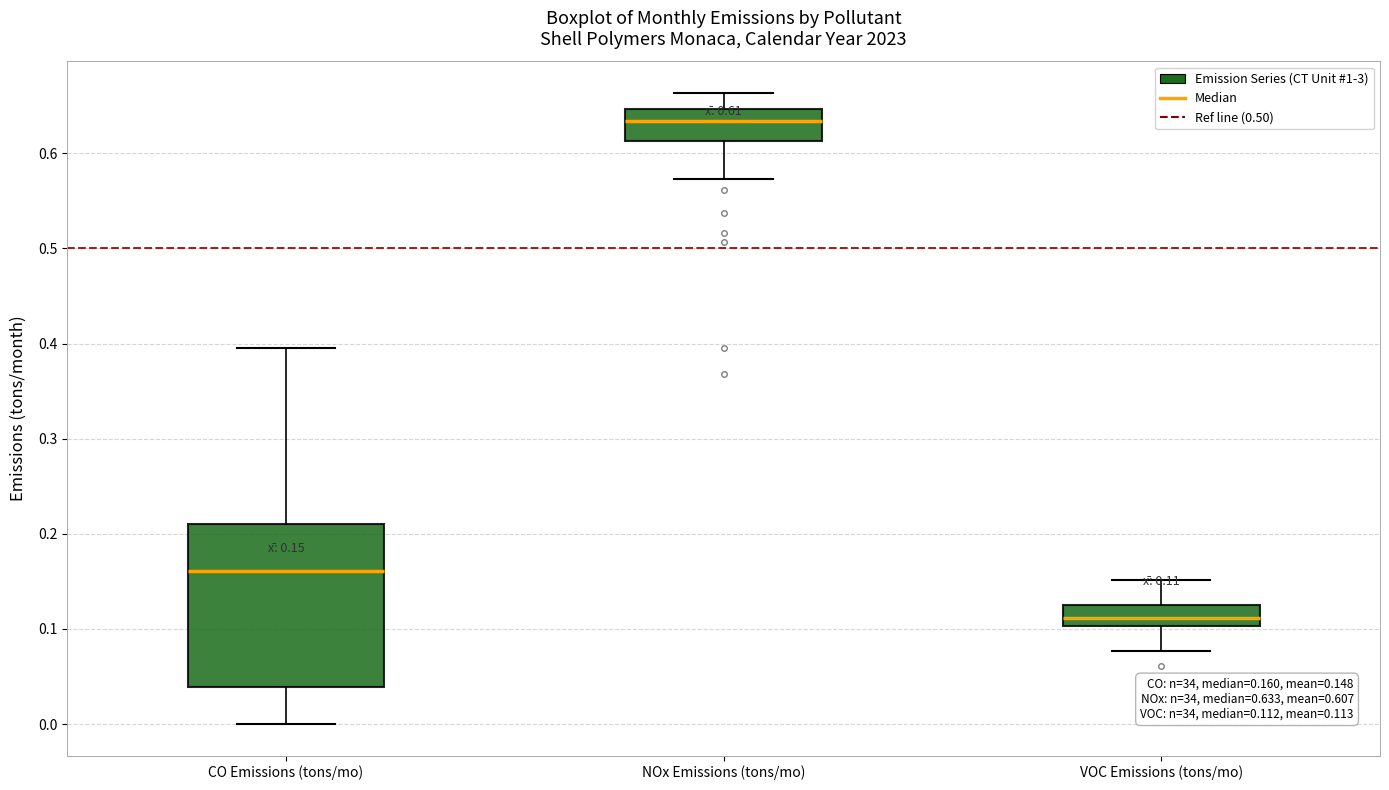

Which box's median line is the highest?

NOx Emissions (tons/mo)